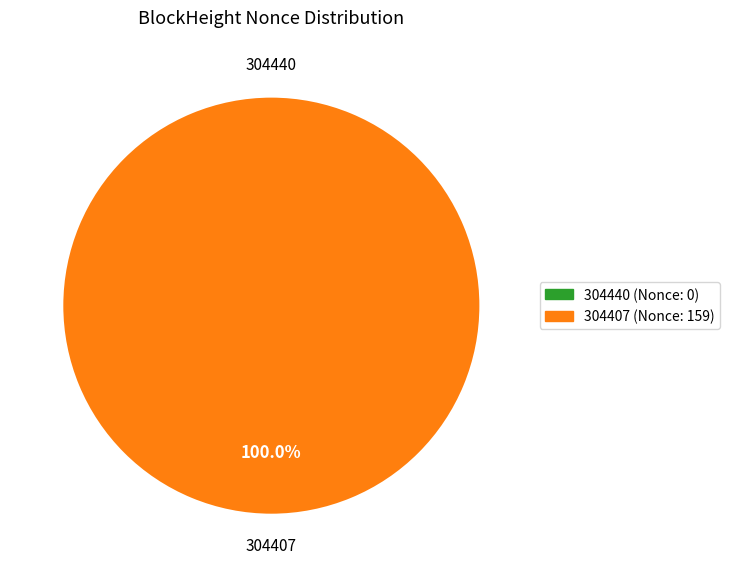

Which category has the biggest portion of the pie?

304407